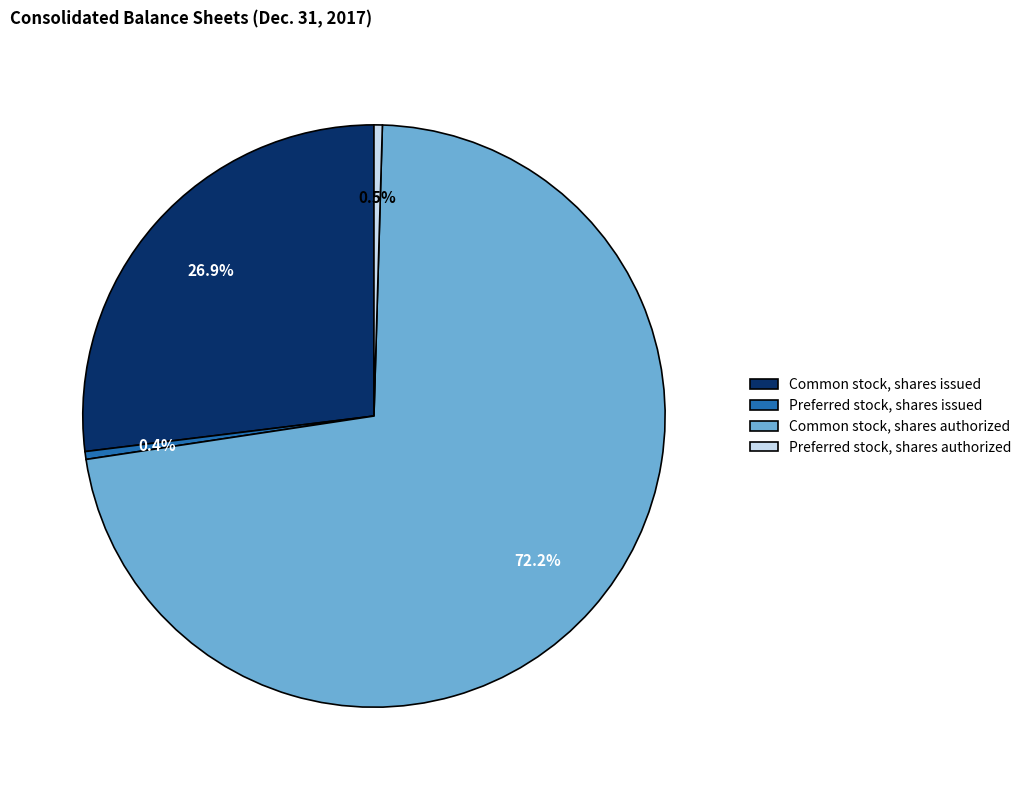

To the nearest percent, what is the difference between the Common stock, shares authorized and Preferred stock, shares authorized slice percentages?

72%